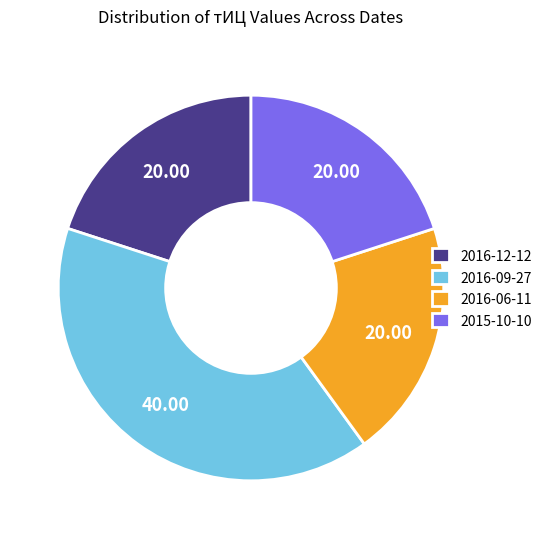

How many segments does this pie chart have?

4